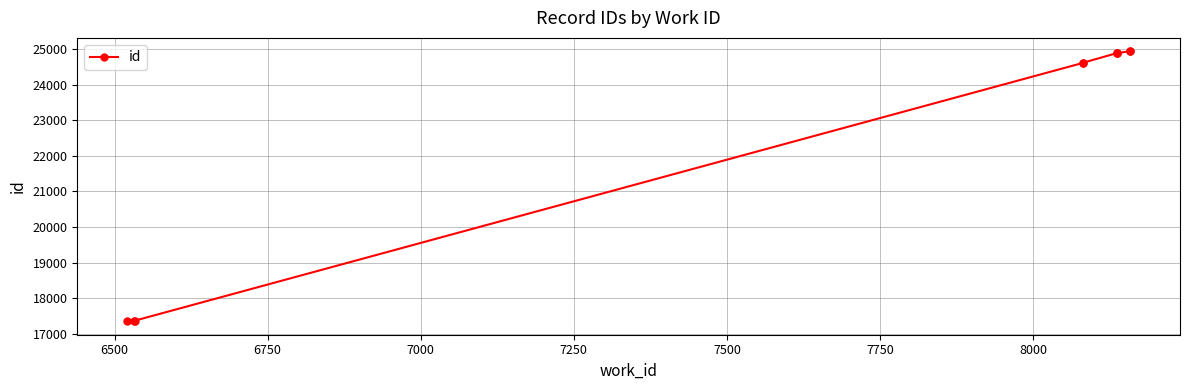

How many data points are less than 24891?

5